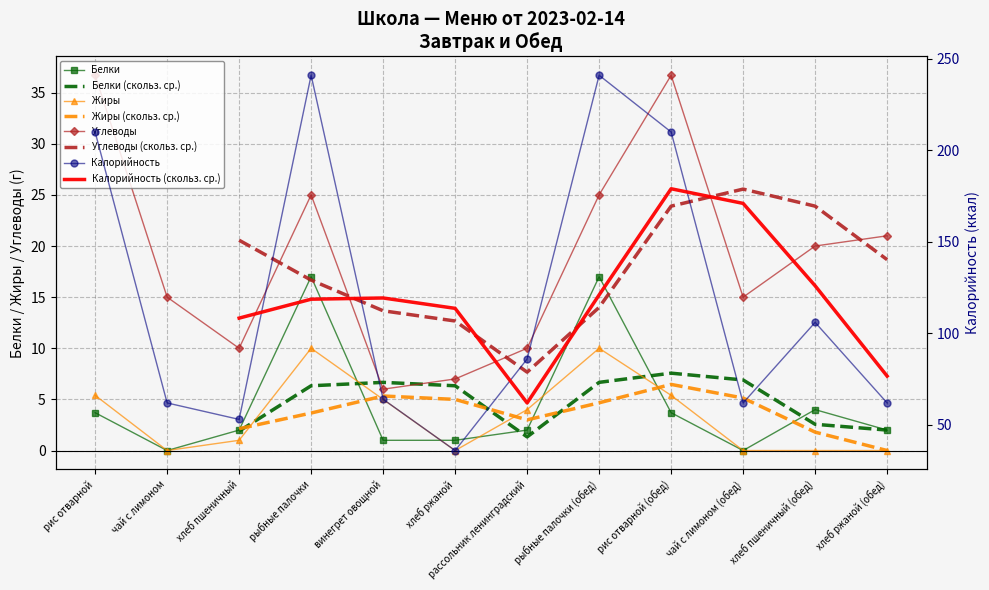

The Жиры series shows 4.0 at рассольник ленинградский. True or false?

True